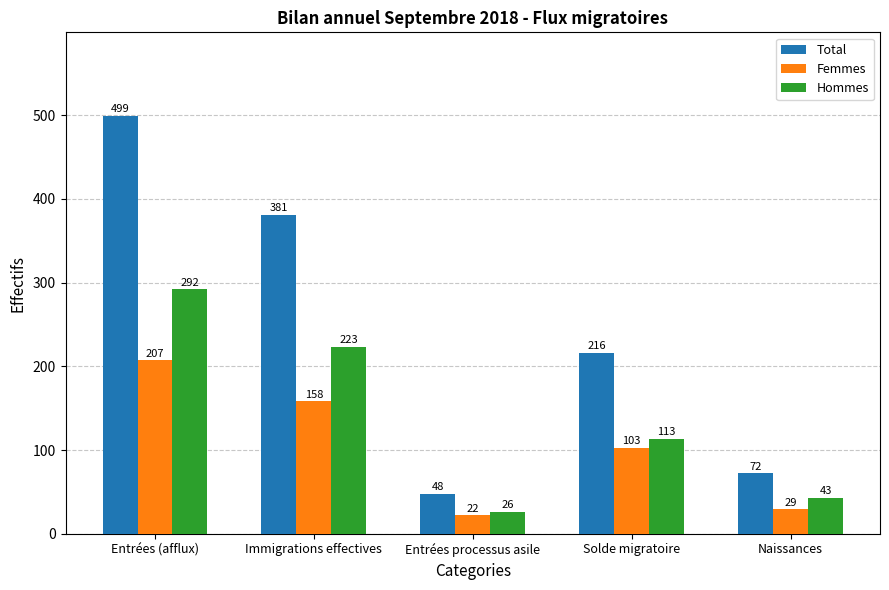

How many series are shown in this chart?

3